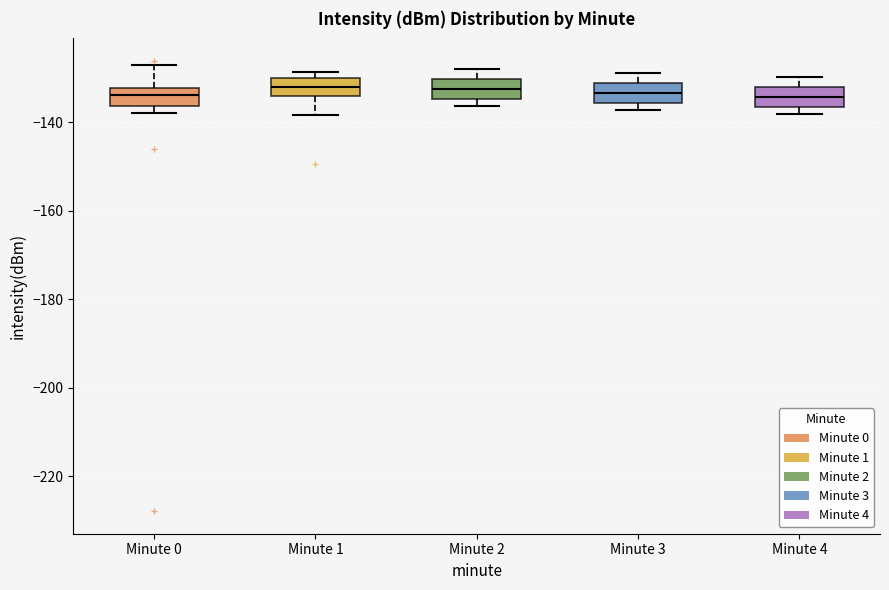

Where is the lower edge of the box for Minute 0 on the y-axis? The values are not printed on the chart, so give them approximately, as read against the axis.

-136